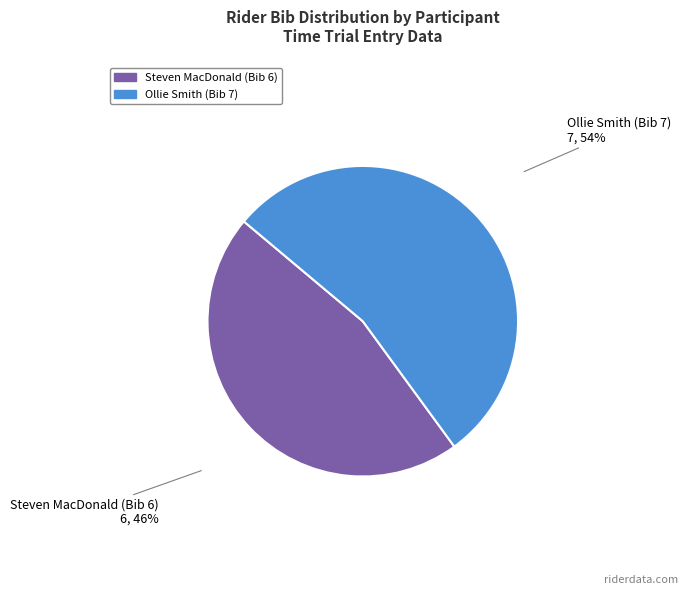

Does Steven MacDonald (Bib 6) account for over 50% of the chart?

No